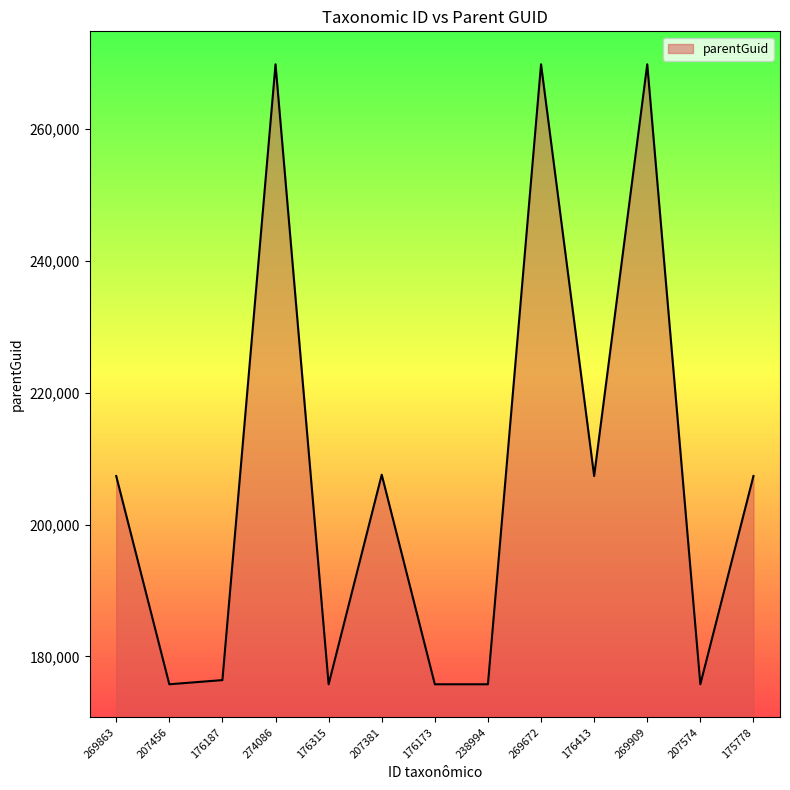

The chart shows a value of 175778 at 207456. True or false?

True